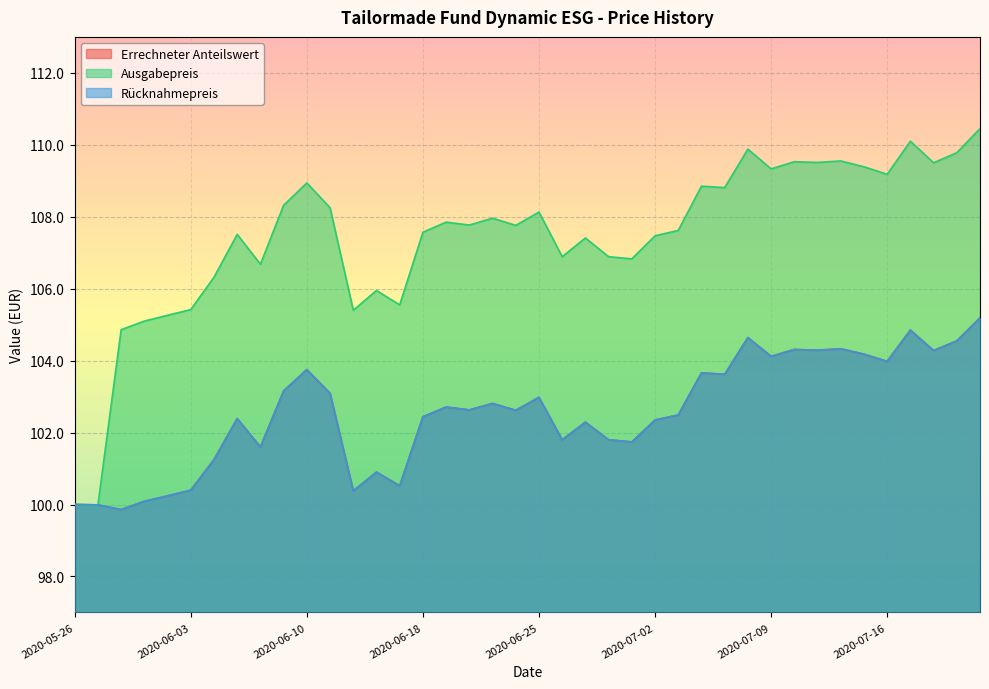

Reading left to right, list all the values displayed in this chart.

Errechneter Anteilswert: 2020-05-26=100.0	2020-05-27=100.0	2020-05-28=99.9	2020-05-29=100.1	2020-06-02=100.2	2020-06-03=100.4	2020-06-04=101.2	2020-06-05=102.4	2020-06-08=101.6	2020-06-09=103.2	2020-06-10=103.8	2020-06-12=103.1	2020-06-15=100.4	2020-06-16=100.9	2020-06-17=100.5	2020-06-18=102.4	2020-06-19=102.7	2020-06-22=102.6	2020-06-23=102.8	2020-06-24=102.6	2020-06-25=103.0	2020-06-26=101.8	2020-06-29=102.3	2020-06-30=101.8	2020-07-01=101.7	2020-07-02=102.3	2020-07-03=102.5	2020-07-06=103.7	2020-07-07=103.6	2020-07-08=104.6	2020-07-09=104.1	2020-07-10=104.3	2020-07-13=104.3	2020-07-14=104.3	2020-07-15=104.2	2020-07-16=104.0	2020-07-17=104.8	2020-07-20=104.3	2020-07-21=104.5	2020-07-22=105.2
Ausgabepreis: 2020-05-26=100.0	2020-05-27=100.0	2020-05-28=104.9	2020-05-29=105.1	2020-06-02=105.3	2020-06-03=105.4	2020-06-04=106.3	2020-06-05=107.5	2020-06-08=106.7	2020-06-09=108.3	2020-06-10=108.9	2020-06-12=108.2	2020-06-15=105.4	2020-06-16=106.0	2020-06-17=105.5	2020-06-18=107.6	2020-06-19=107.8	2020-06-22=107.8	2020-06-23=108.0	2020-06-24=107.8	2020-06-25=108.1	2020-06-26=106.9	2020-06-29=107.4	2020-06-30=106.9	2020-07-01=106.8	2020-07-02=107.5	2020-07-03=107.6	2020-07-06=108.8	2020-07-07=108.8	2020-07-08=109.9	2020-07-09=109.3	2020-07-10=109.5	2020-07-13=109.5	2020-07-14=109.5	2020-07-15=109.4	2020-07-16=109.2	2020-07-17=110.1	2020-07-20=109.5	2020-07-21=109.8	2020-07-22=110.5
Rücknahmepreis: 2020-05-26=100.0	2020-05-27=100.0	2020-05-28=99.9	2020-05-29=100.1	2020-06-02=100.2	2020-06-03=100.4	2020-06-04=101.2	2020-06-05=102.4	2020-06-08=101.6	2020-06-09=103.2	2020-06-10=103.8	2020-06-12=103.1	2020-06-15=100.4	2020-06-16=100.9	2020-06-17=100.5	2020-06-18=102.4	2020-06-19=102.7	2020-06-22=102.6	2020-06-23=102.8	2020-06-24=102.6	2020-06-25=103.0	2020-06-26=101.8	2020-06-29=102.3	2020-06-30=101.8	2020-07-01=101.7	2020-07-02=102.3	2020-07-03=102.5	2020-07-06=103.7	2020-07-07=103.6	2020-07-08=104.6	2020-07-09=104.1	2020-07-10=104.3	2020-07-13=104.3	2020-07-14=104.3	2020-07-15=104.2	2020-07-16=104.0	2020-07-17=104.8	2020-07-20=104.3	2020-07-21=104.5	2020-07-22=105.2